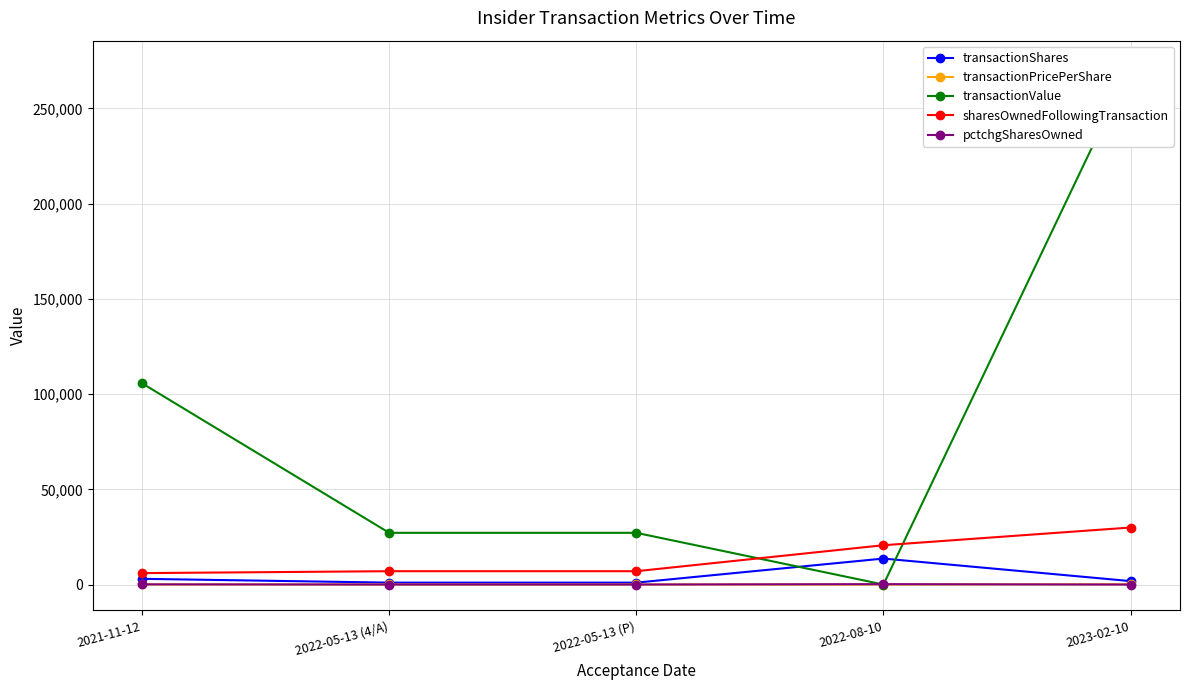

What is the difference between the maximum and second lowest values in the transactionValue series?

244812.0